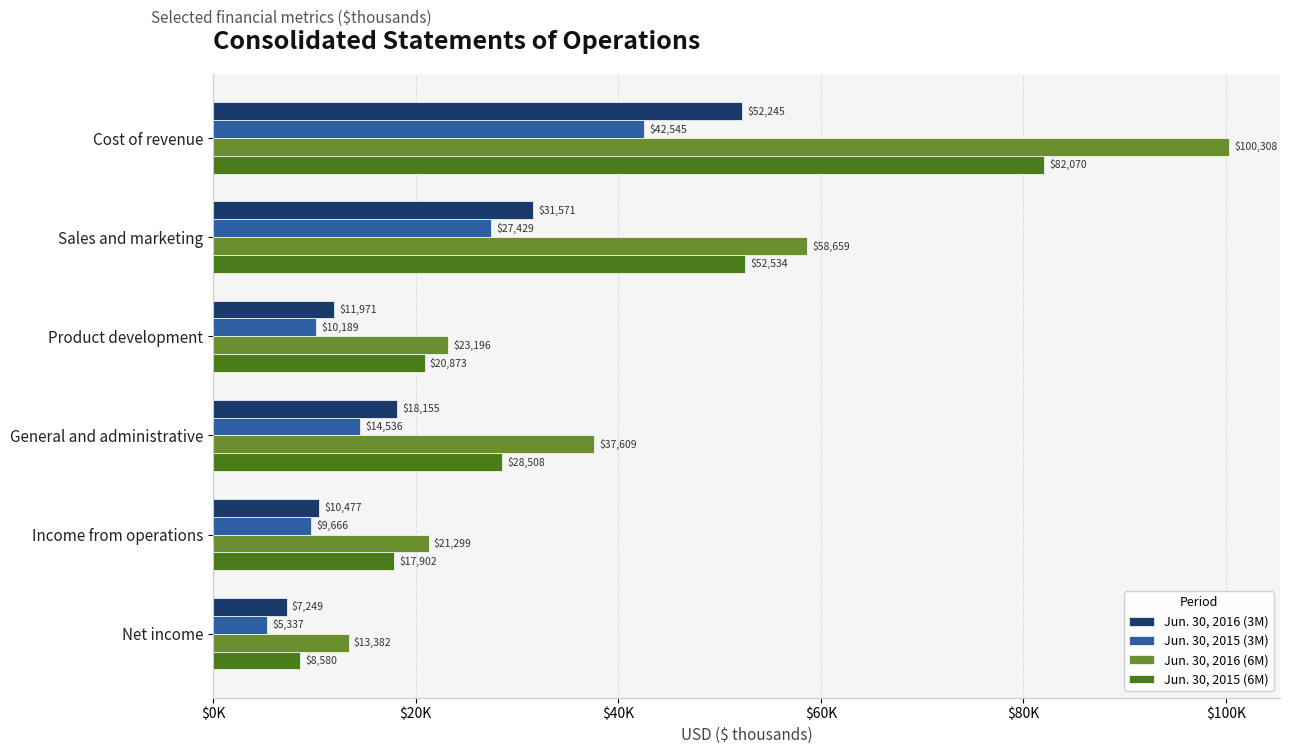

What position from the left is Sales and marketing?

2